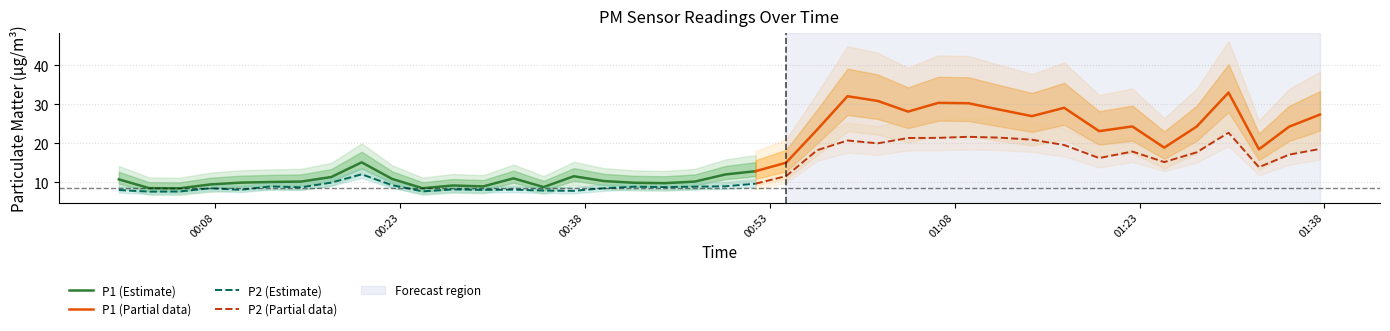

True or false: P2 and P1 cross at least once.

False